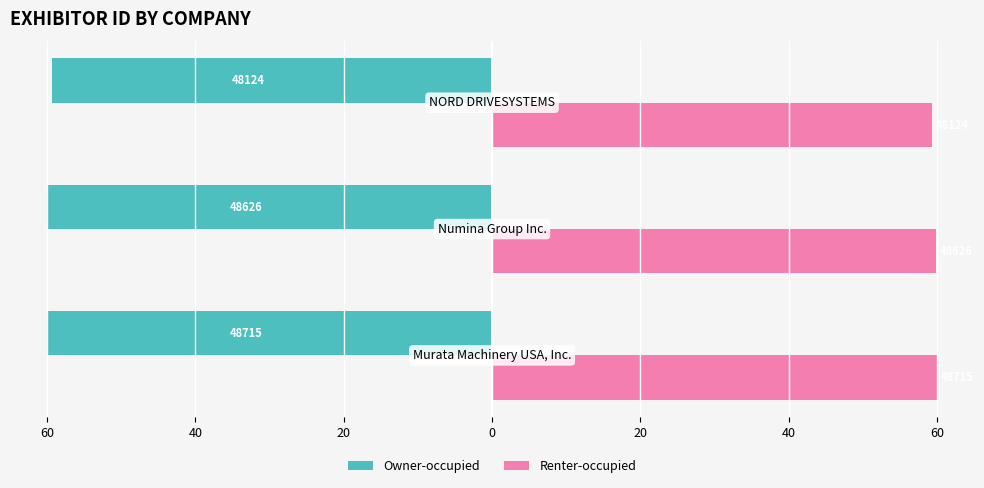

What are all the series names shown in the legend?

Owner-occupied, Renter-occupied